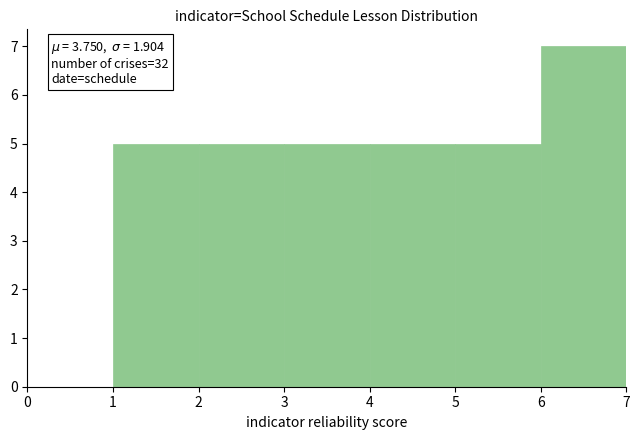

Which range on the x-axis has the tallest bar?

6 to 7